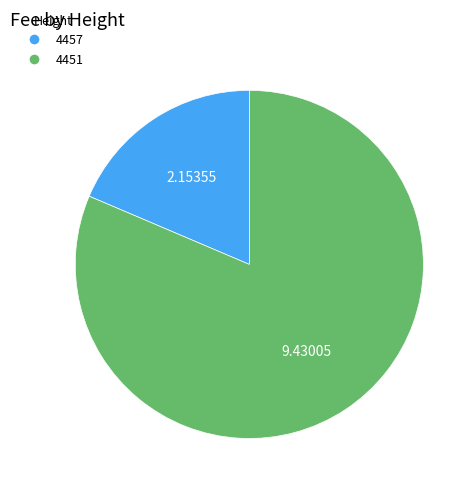

Rank the categories by value from highest to lowest.

4451, 4457